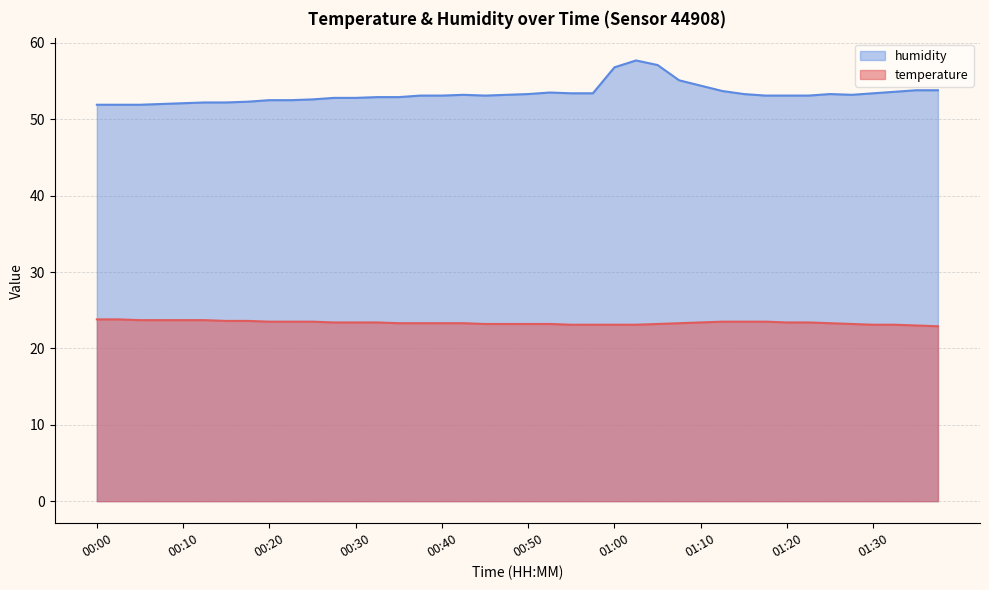

Reading right to left, list all the values displayed in this chart.

temperature: 01:38=22.9	01:35=23.0	01:33=23.1	01:30=23.1	01:28=23.2	01:25=23.3	01:23=23.4	01:20=23.4	01:17=23.5	01:15=23.5	01:12=23.5	01:10=23.4	01:08=23.3	01:05=23.2	01:03=23.1	01:00=23.1	00:58=23.1	00:55=23.1	00:53=23.2	00:50=23.2	00:48=23.2	00:45=23.2	00:43=23.3	00:40=23.3	00:38=23.3	00:35=23.3	00:33=23.4	00:30=23.4	00:28=23.4	00:25=23.5	00:23=23.5	00:20=23.5	00:18=23.6	00:15=23.6	00:13=23.7	00:10=23.7	00:08=23.7	00:05=23.7	00:03=23.8	00:00=23.8
humidity: 01:38=53.8	01:35=53.8	01:33=53.6	01:30=53.4	01:28=53.2	01:25=53.3	01:23=53.1	01:20=53.1	01:17=53.1	01:15=53.3	01:12=53.7	01:10=54.4	01:08=55.1	01:05=57.1	01:03=57.7	01:00=56.8	00:58=53.4	00:55=53.4	00:53=53.5	00:50=53.3	00:48=53.2	00:45=53.1	00:43=53.2	00:40=53.1	00:38=53.1	00:35=52.9	00:33=52.9	00:30=52.8	00:28=52.8	00:25=52.6	00:23=52.5	00:20=52.5	00:18=52.3	00:15=52.2	00:13=52.2	00:10=52.1	00:08=52.0	00:05=51.9	00:03=51.9	00:00=51.9